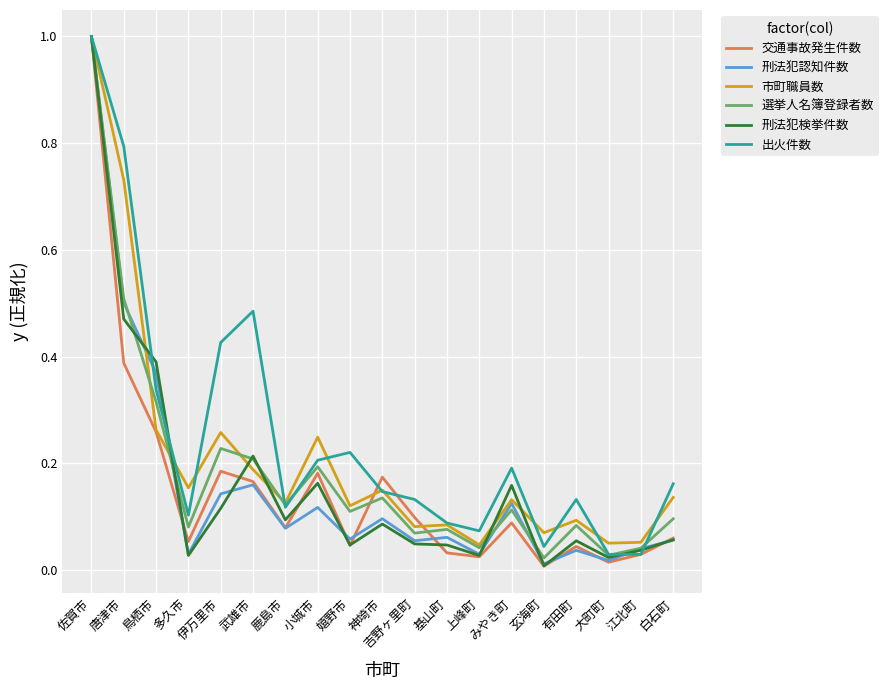

What is the total value across all series at 唐津市?

3.4